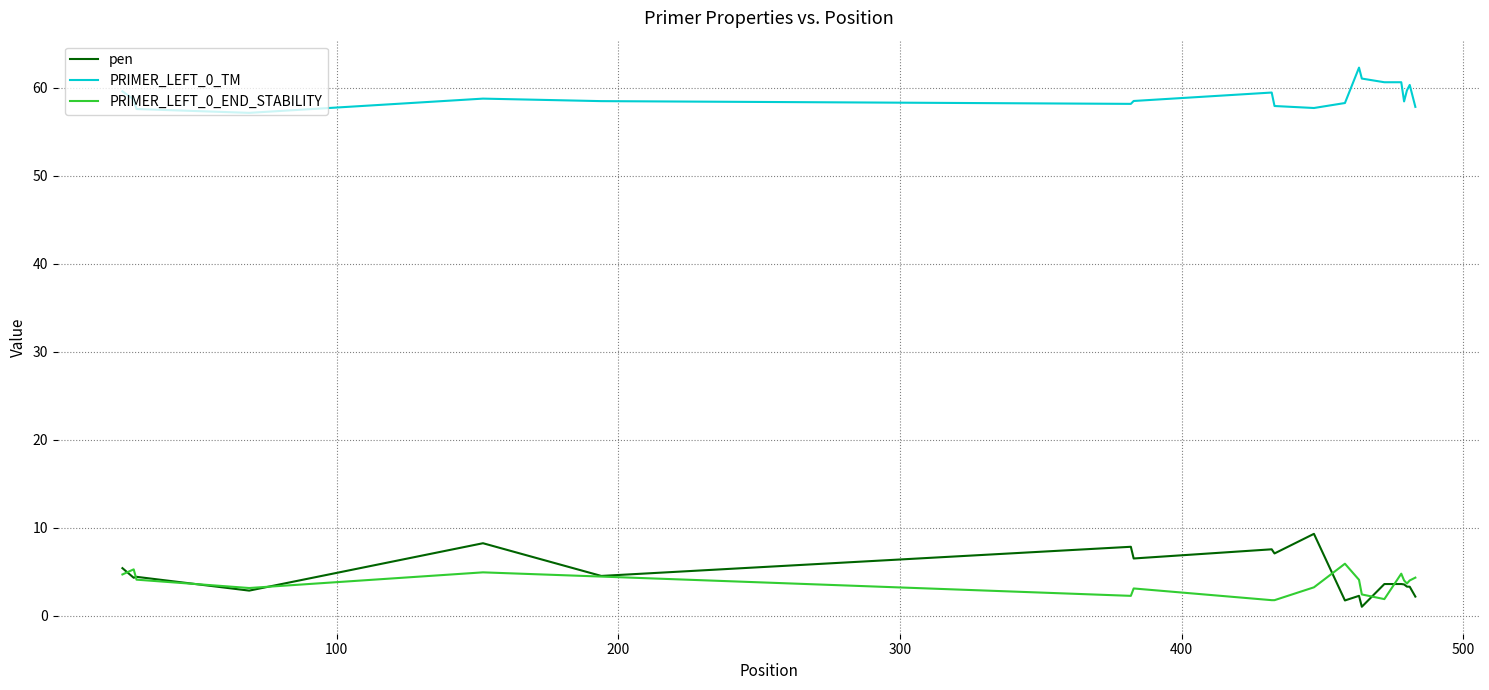

What is the maximum value shown in the chart?

62.3